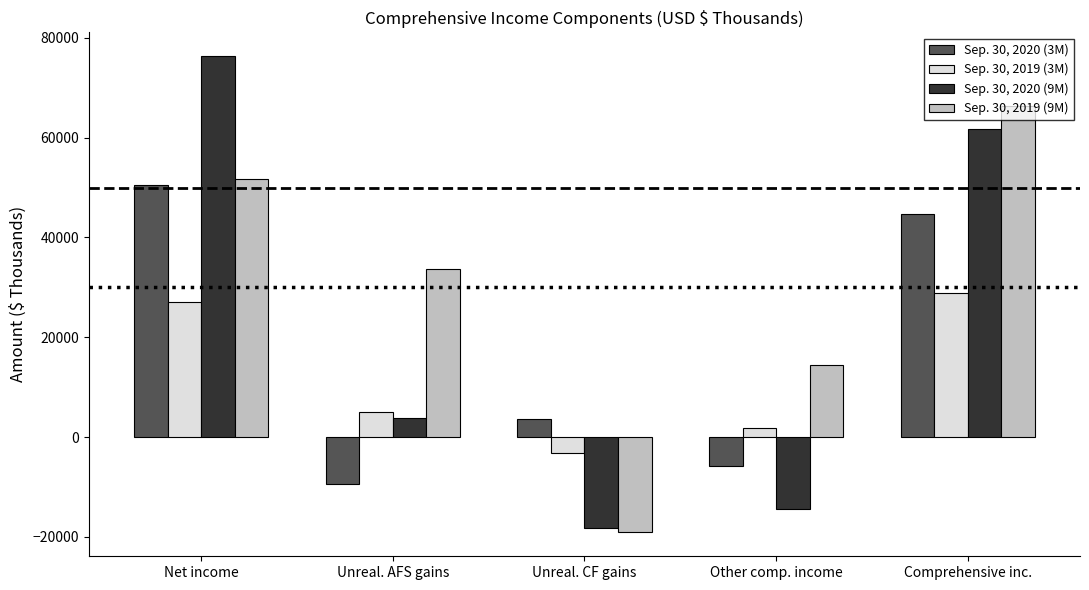

What is the average value of the Sep. 30, 2020 (9M) series?

21832